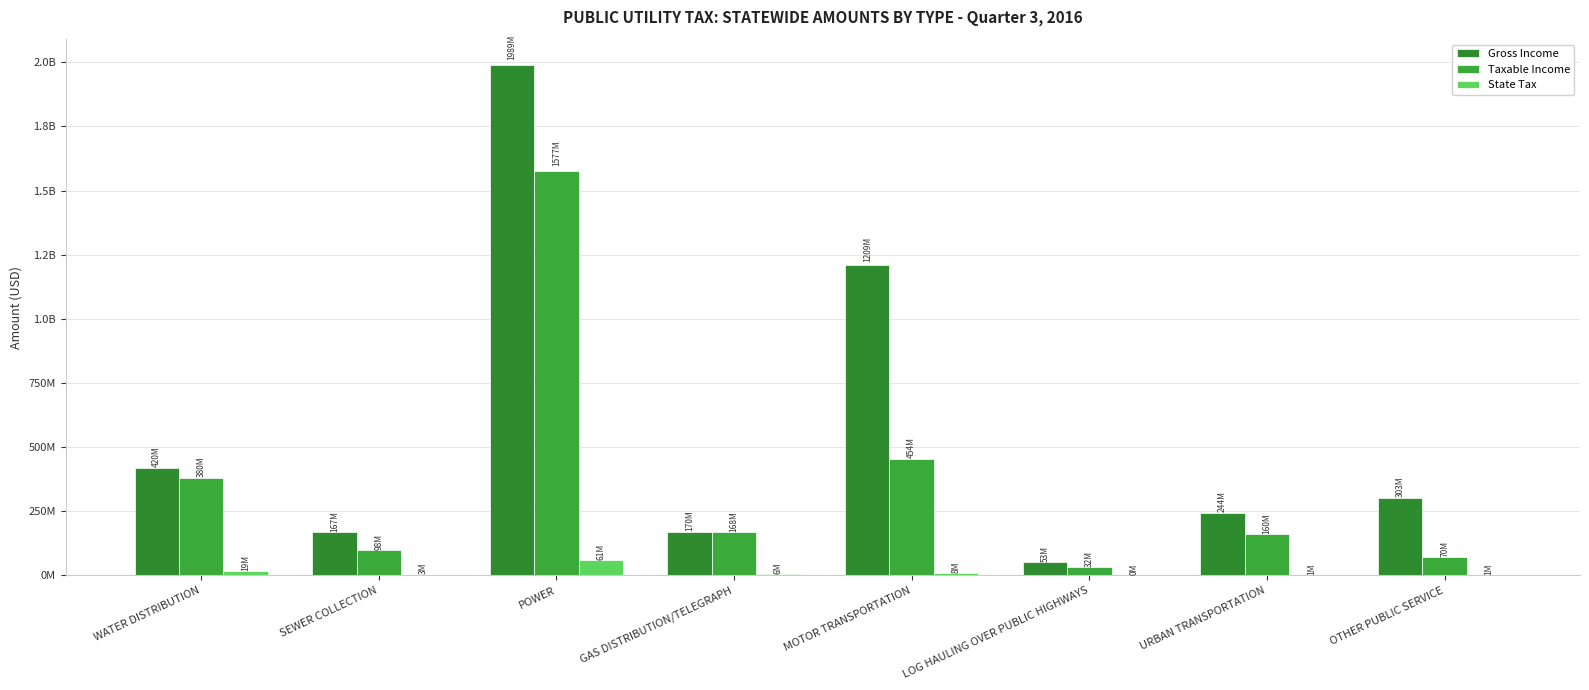

What is the lowest value of the Taxable Income series?

32735894